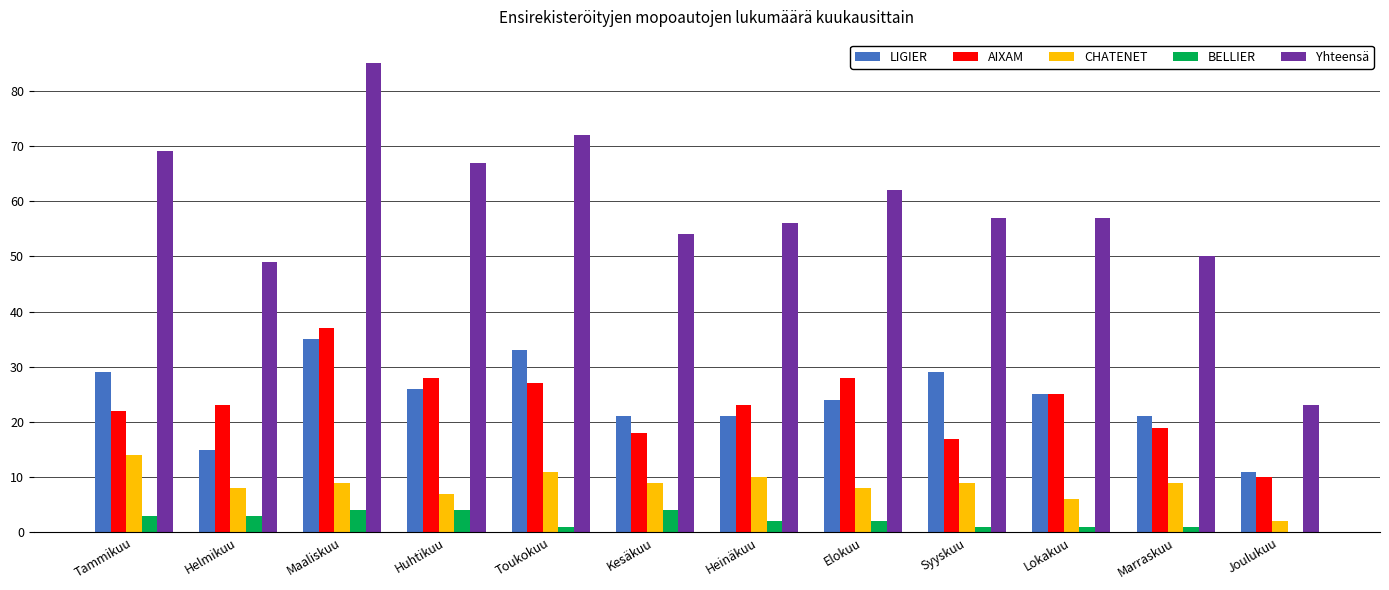

Are the bars grouped side by side (vs. stacked)?

Yes